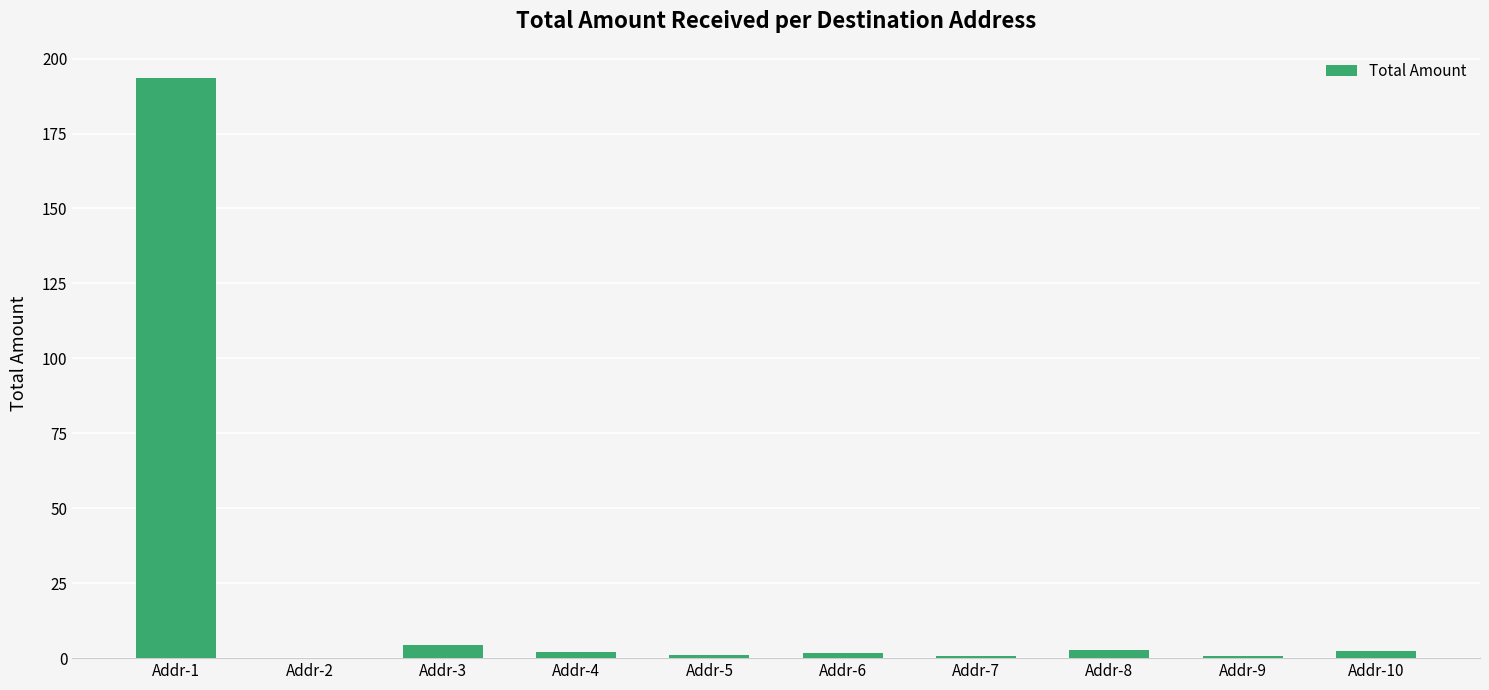

What is the maximum value shown in the chart?

193.6